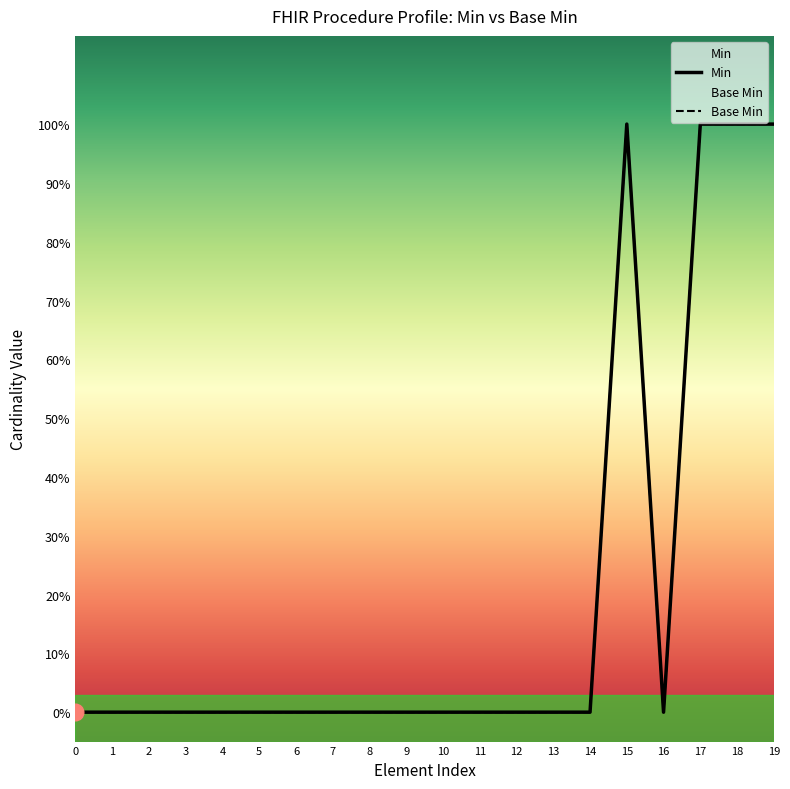

Is this an area chart (filled region under the line)?

No